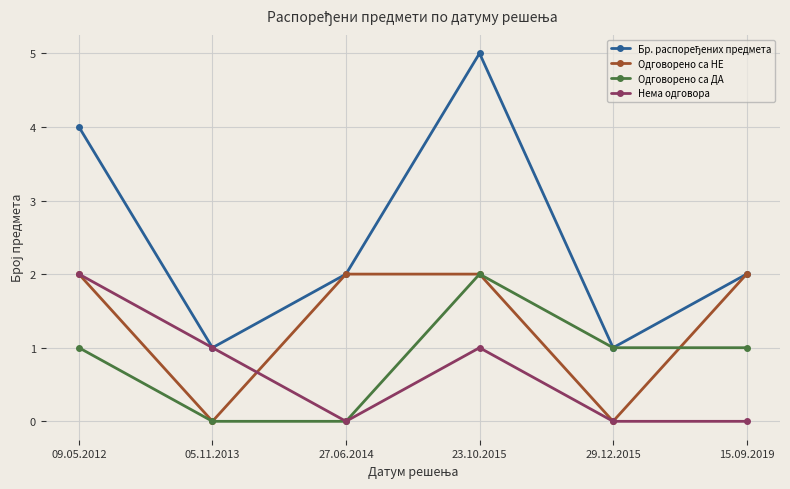

At which label does Одговорено са ДА reach its peak?

23.10.2015